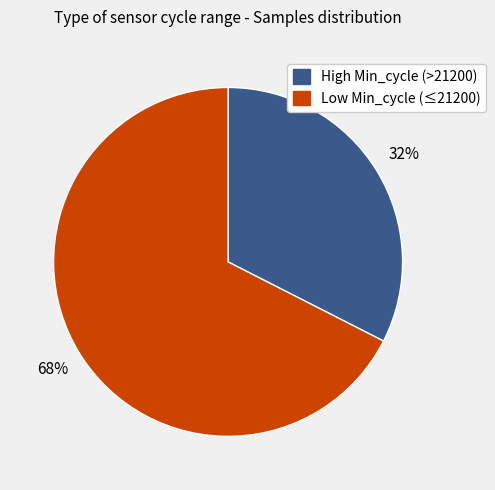

To the nearest percent, what is the average slice percentage?

50%